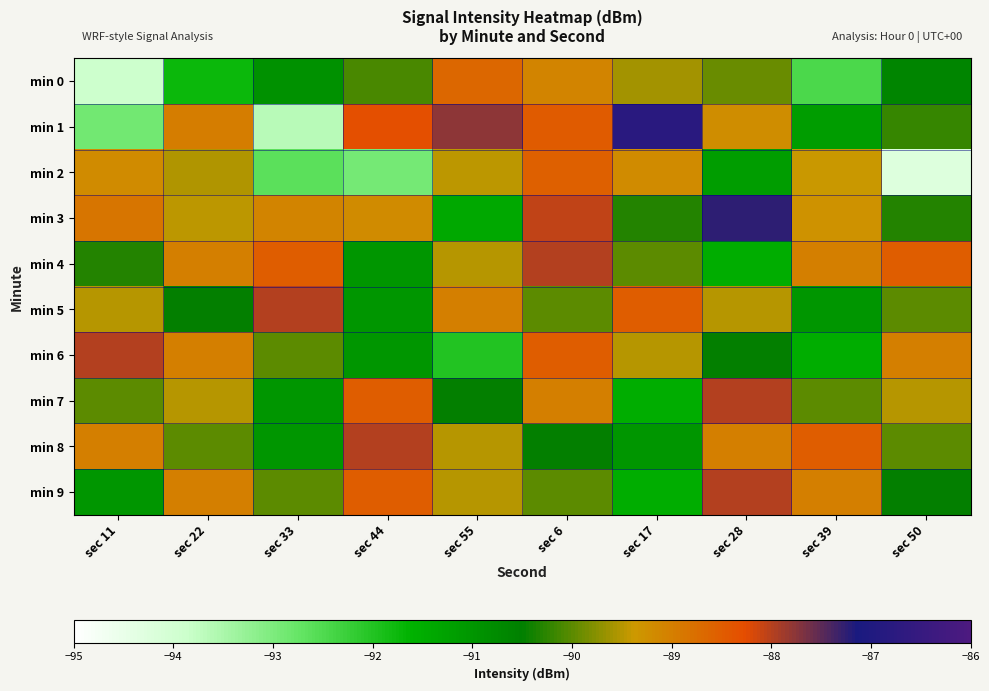

Between sec 28 and sec 6, which is larger?

sec 6